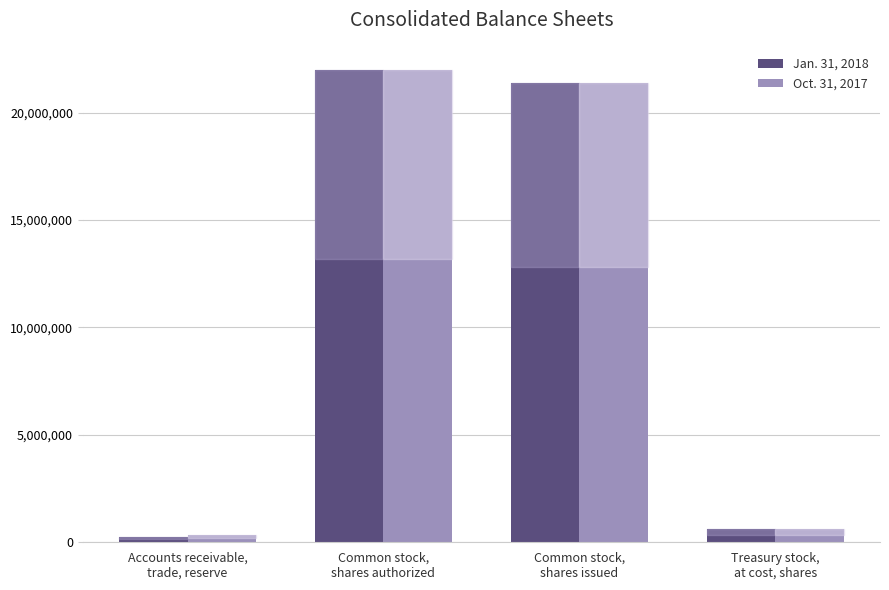

Reading left to right, transcribe all the data shown in this chart.

Jan. 31, 2018: 262511	21960229	21358411	601818
Oct. 31, 2017: 330720	21960229	21358411	601818